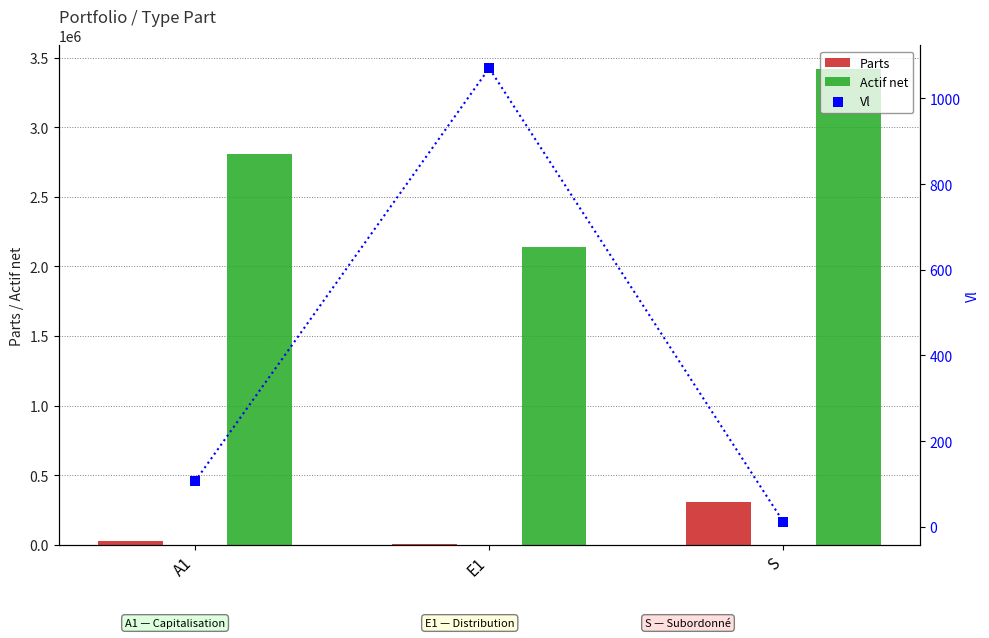

Which series has the largest Y range (max minus min)?

Actif net